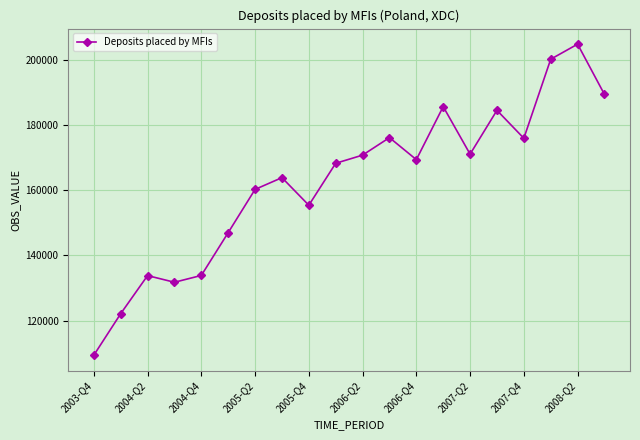

What is the maximum value shown in the chart?

204975.7